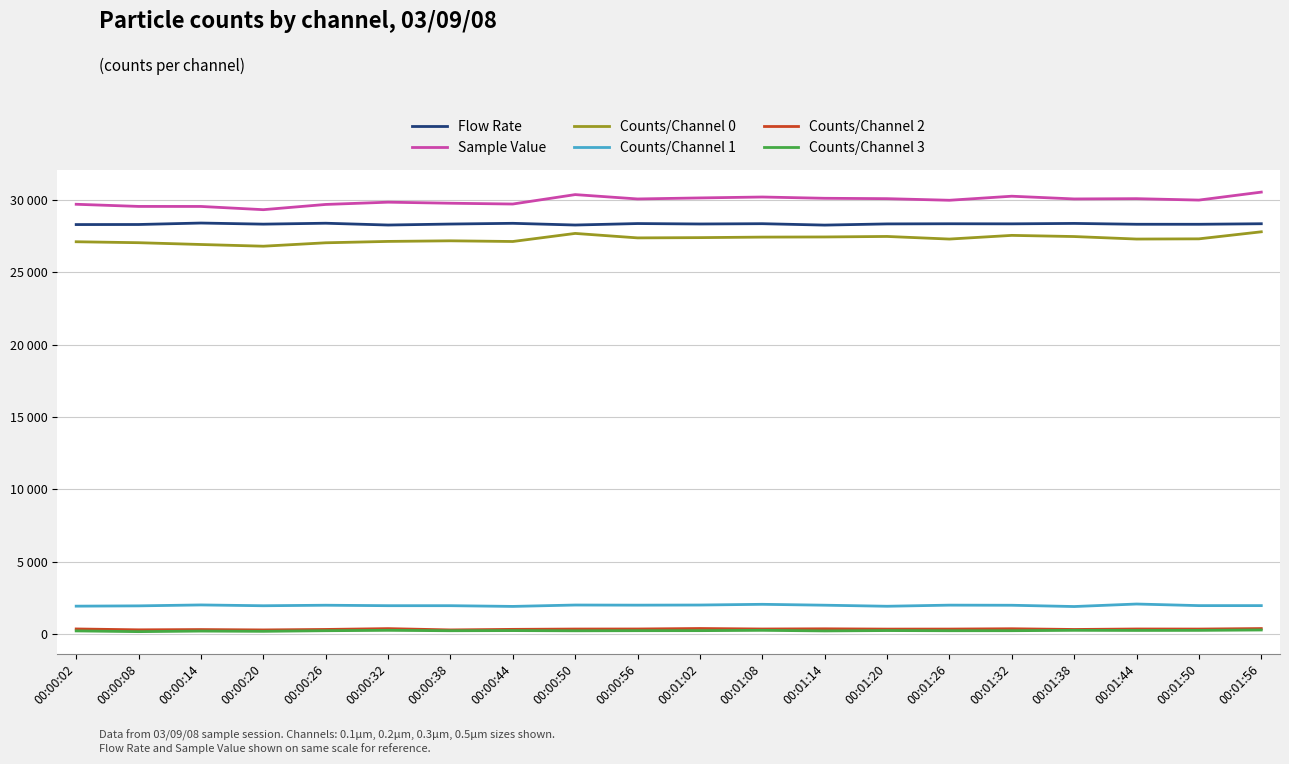

True or false: Counts/Channel 1 has more than 1 points higher than both neighbors.

True